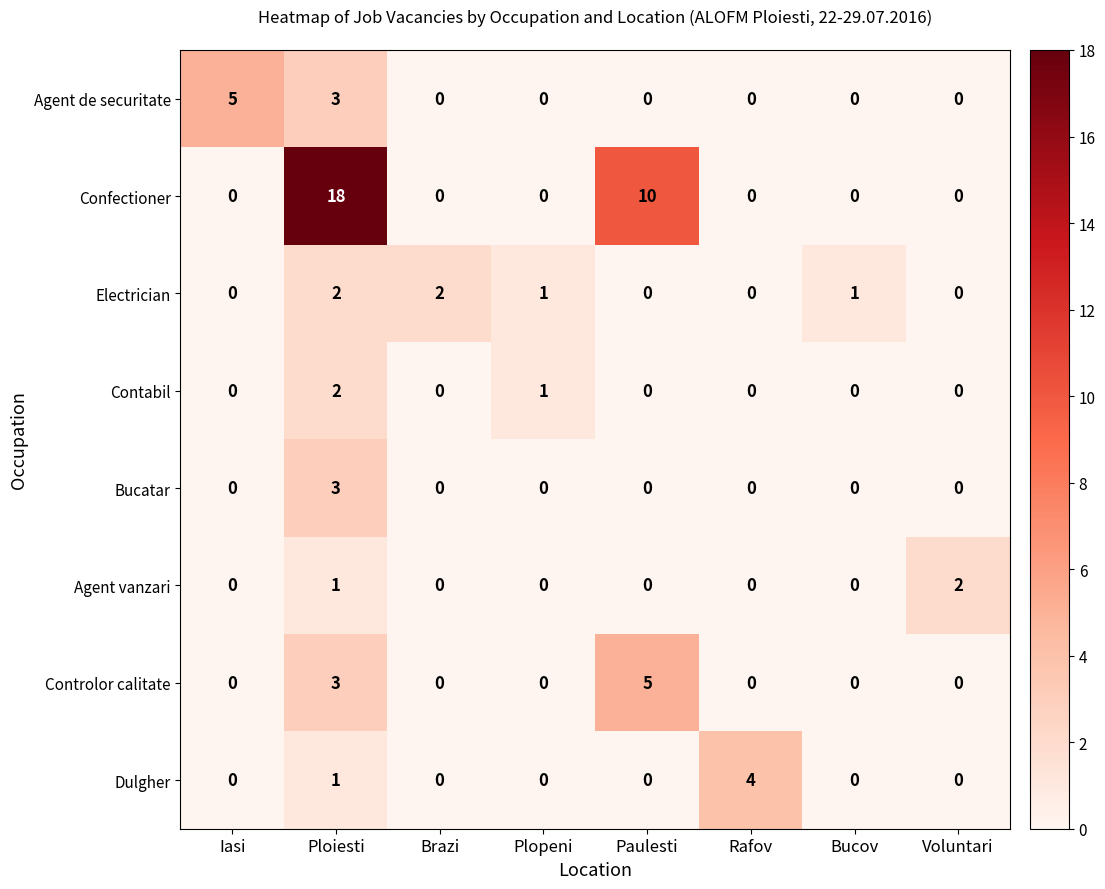

The value of Dulgher at Paulesti is -2. True or false?

False